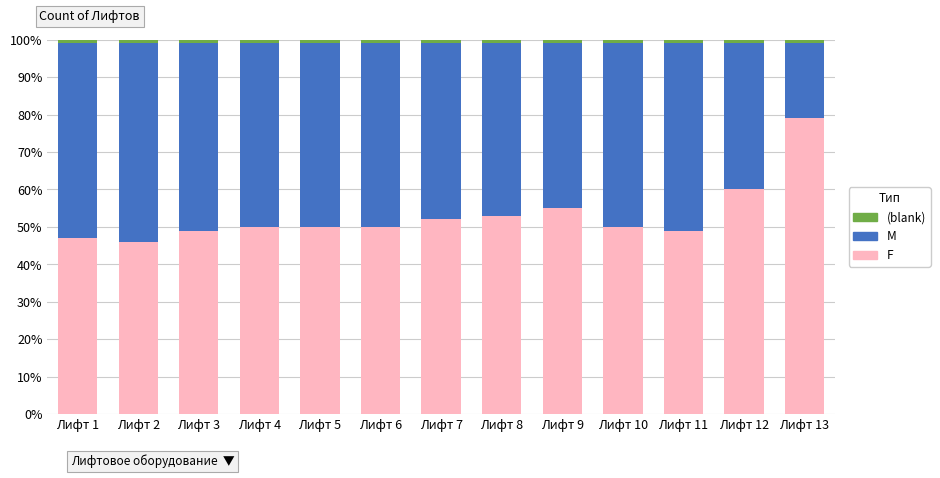

True or false: F has a value of 10.7 at Лифт 2.

False